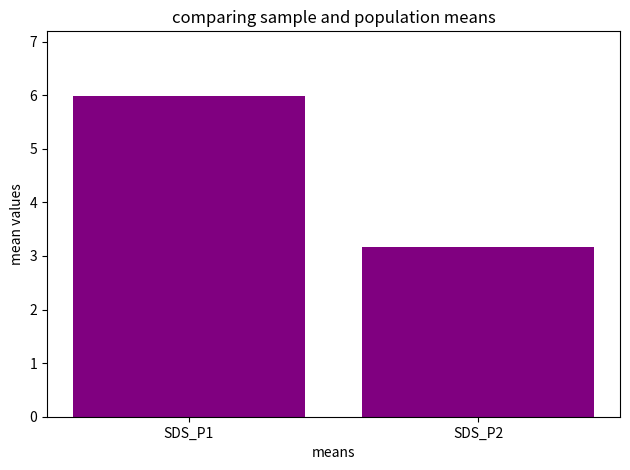

Rank the categories by value from lowest to highest.

SDS_P2, SDS_P1